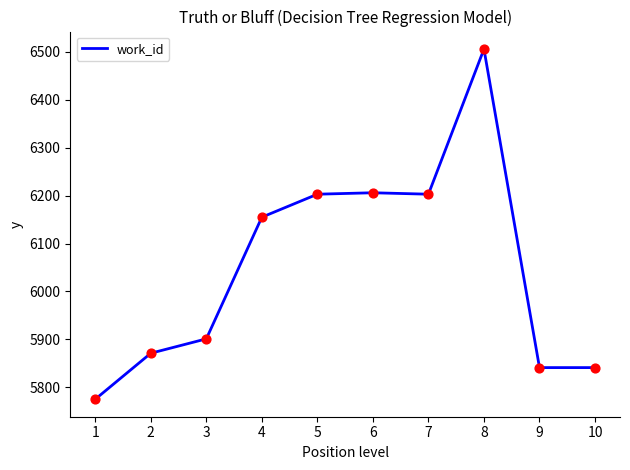

Which has a higher value, 8 or 10?

8